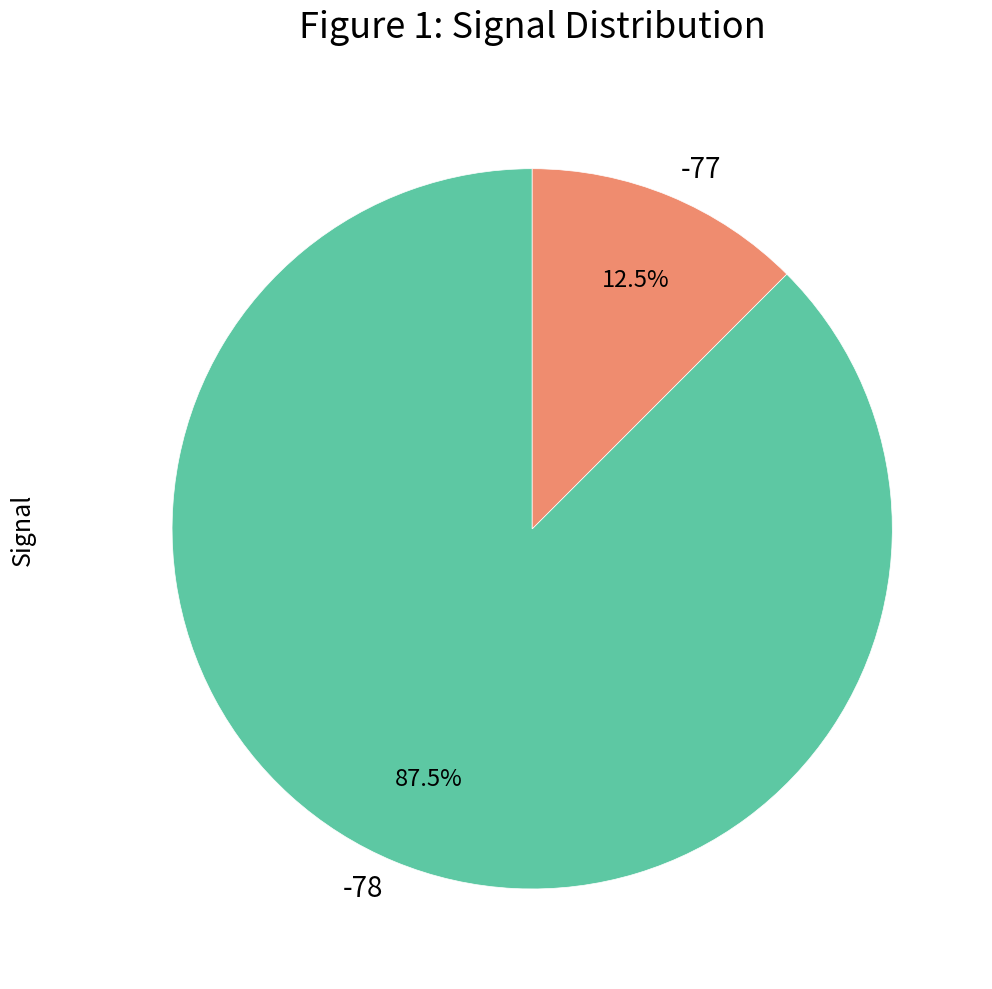

Is there a majority slice in this chart?

Yes